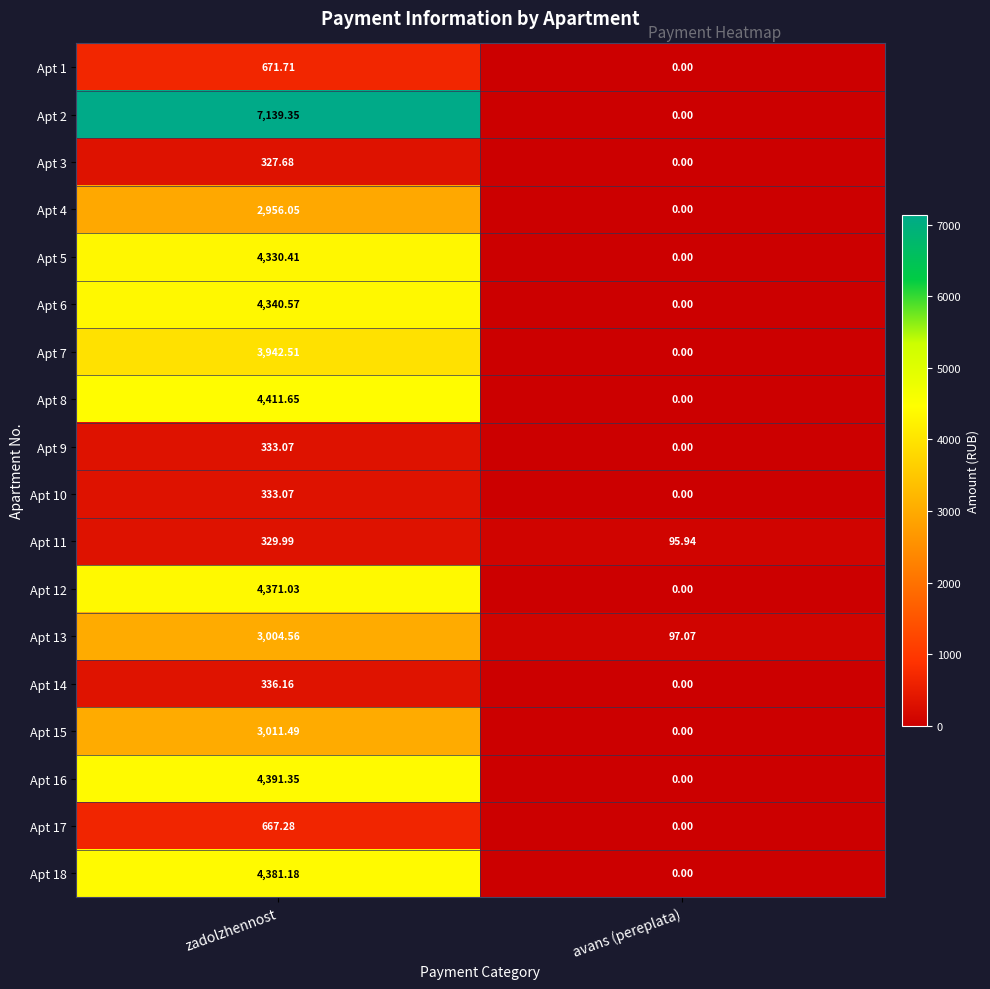

What is the greatest value displayed?

7139.4